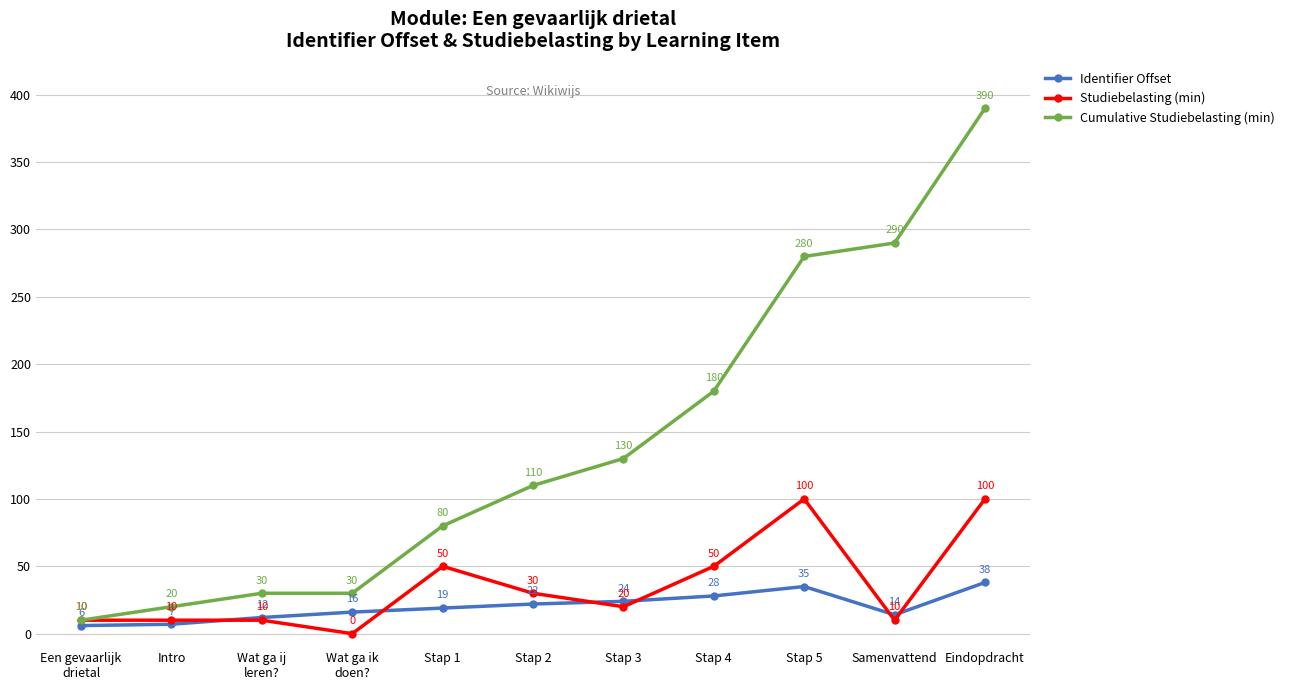

Where does the Studiebelasting (min) series first go above 20?

Stap 1